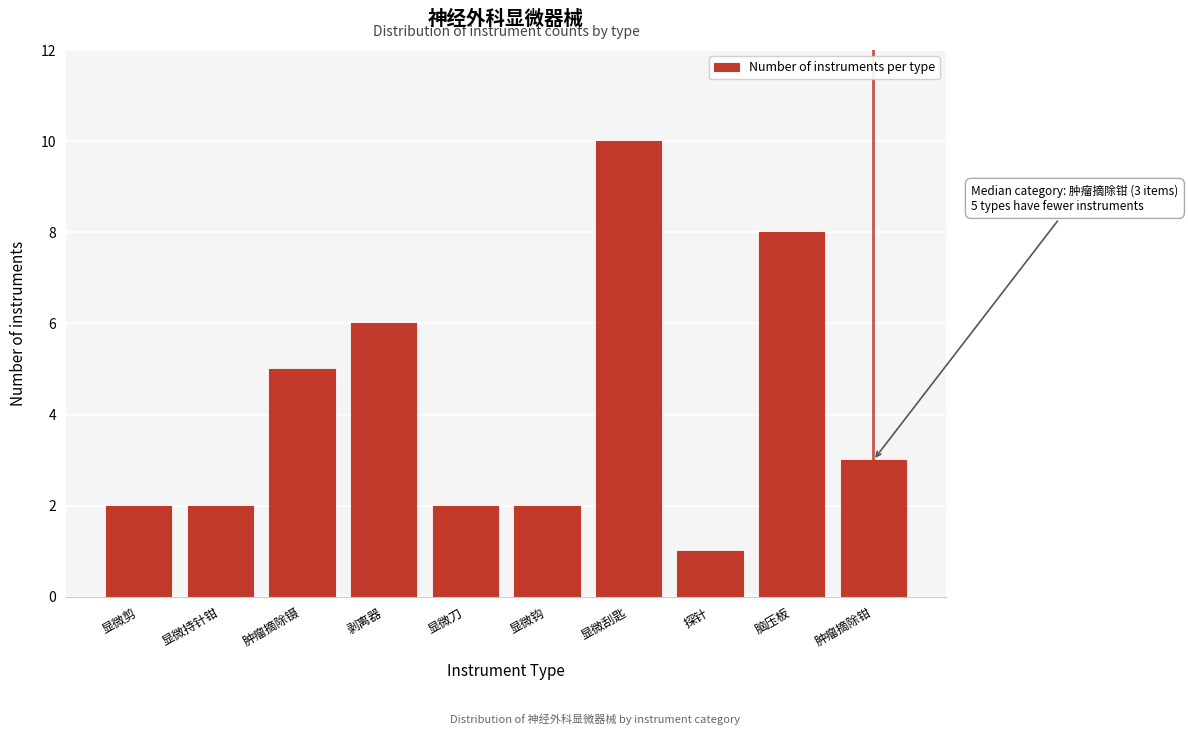

Reading left to right, list all the values displayed in this chart.

2	2	5	6	2	2	10	1	8	3